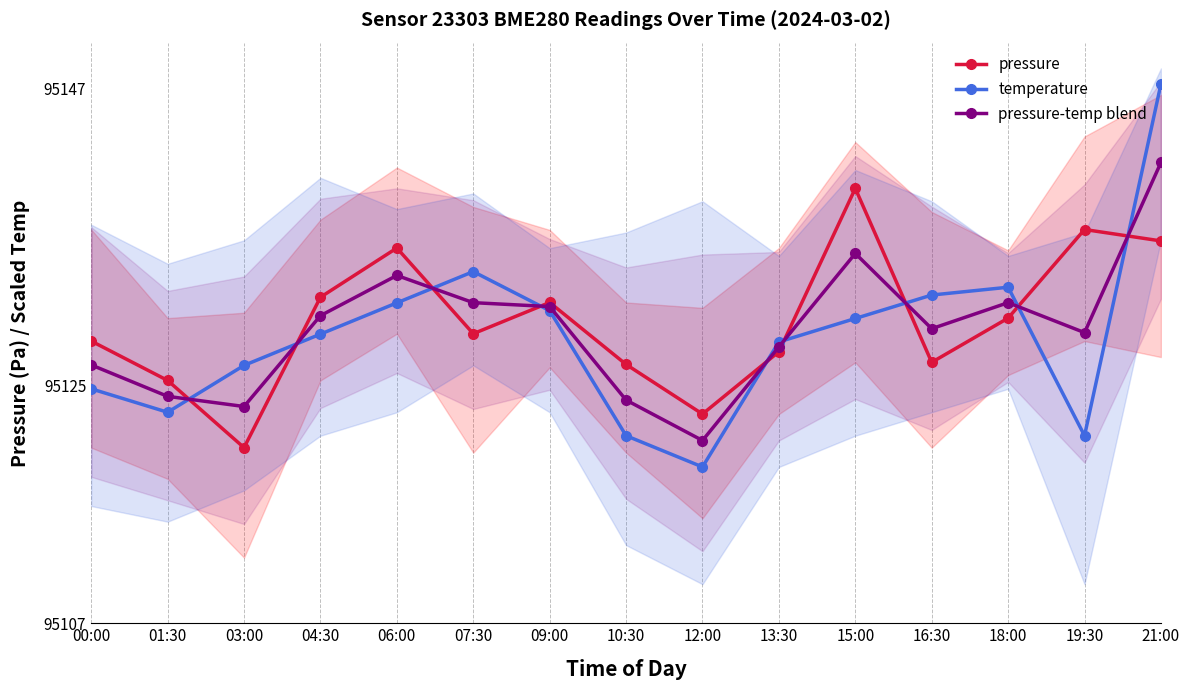

What are all the series names shown in the legend?

pressure, temperature, pressure-temp blend